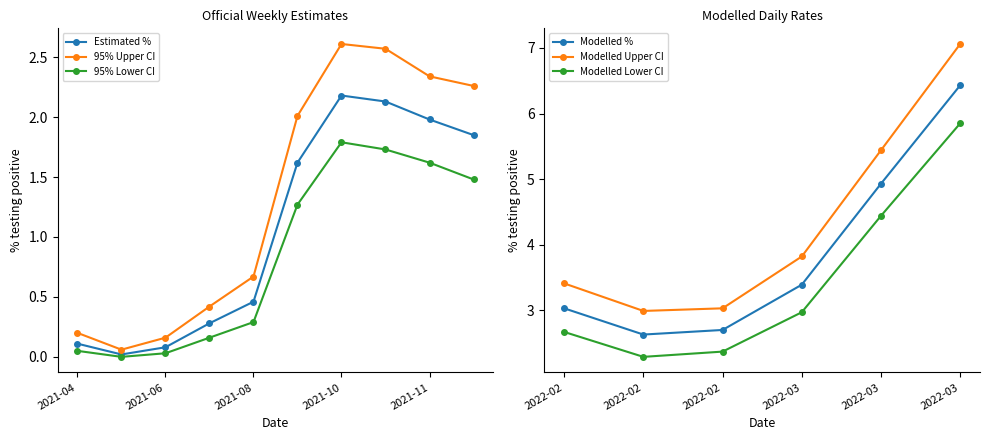

At which label does 95% Lower CI reach its peak?

2021-10